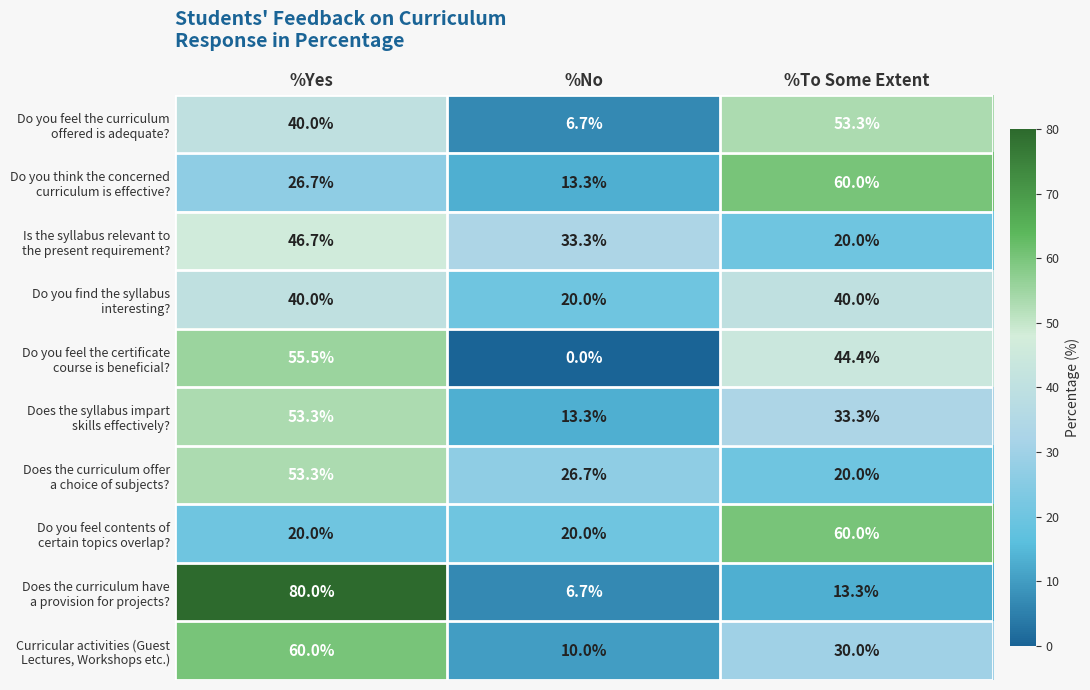

What is the total value across all series at %To Some Extent?

374.3